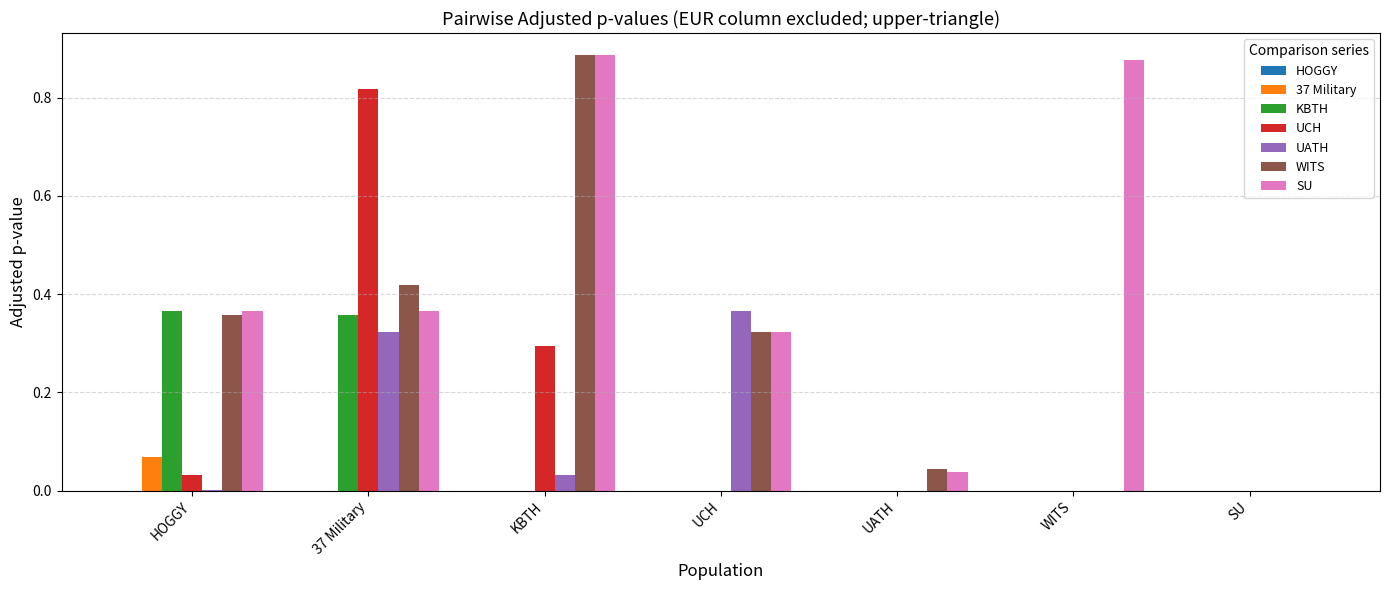

What is the sum of all UATH values?

0.7